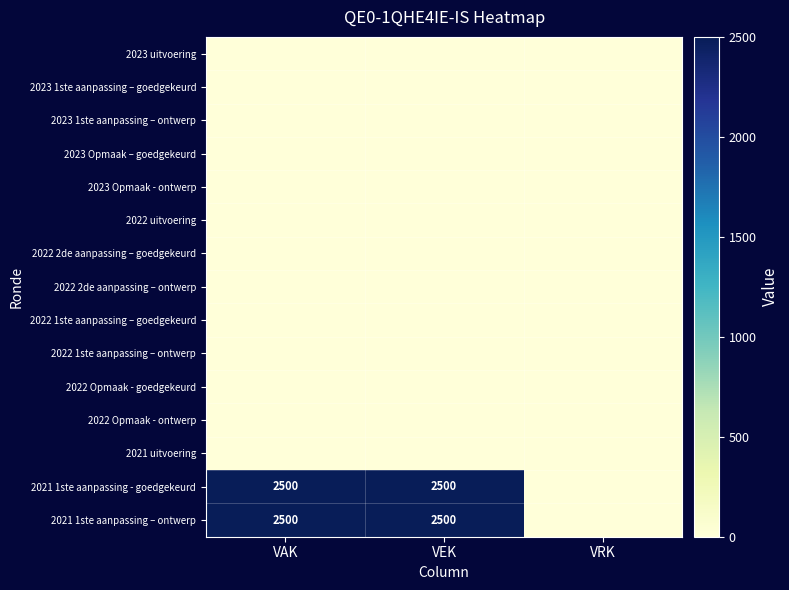

True or false: 2021 1ste aanpassing - goedgekeurd has a value of 3933 at VEK.

False